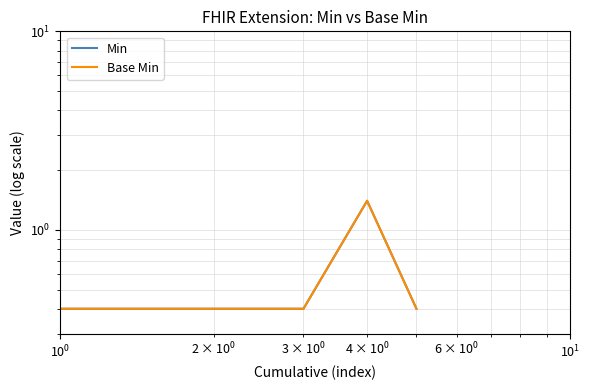

Reading left to right, list all the values displayed in this chart.

Min: 0.4	0.4	0.4	1.4	0.4
Base Min: 0.4	0.4	0.4	1.4	0.4